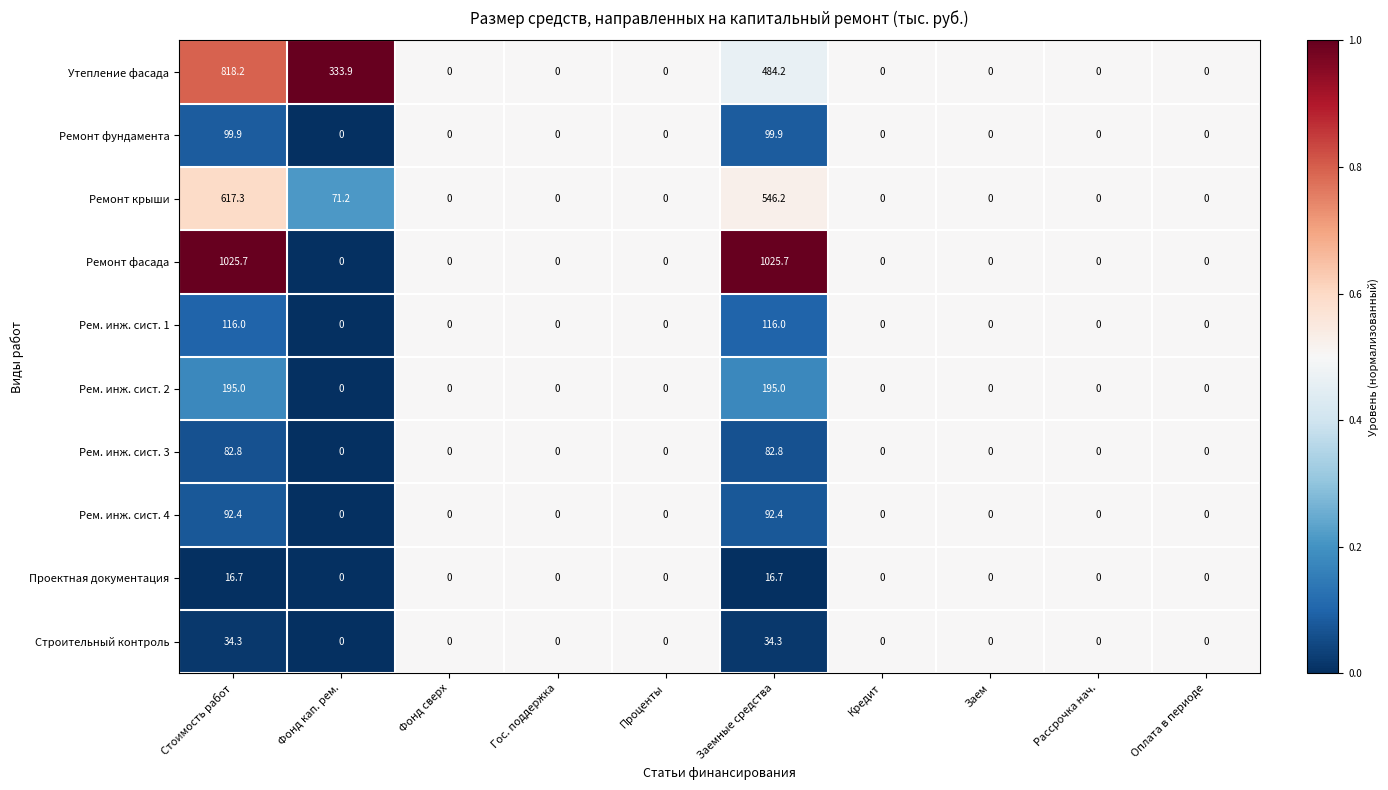

Which series has the largest range (max minus min)?

Ремонт фасада